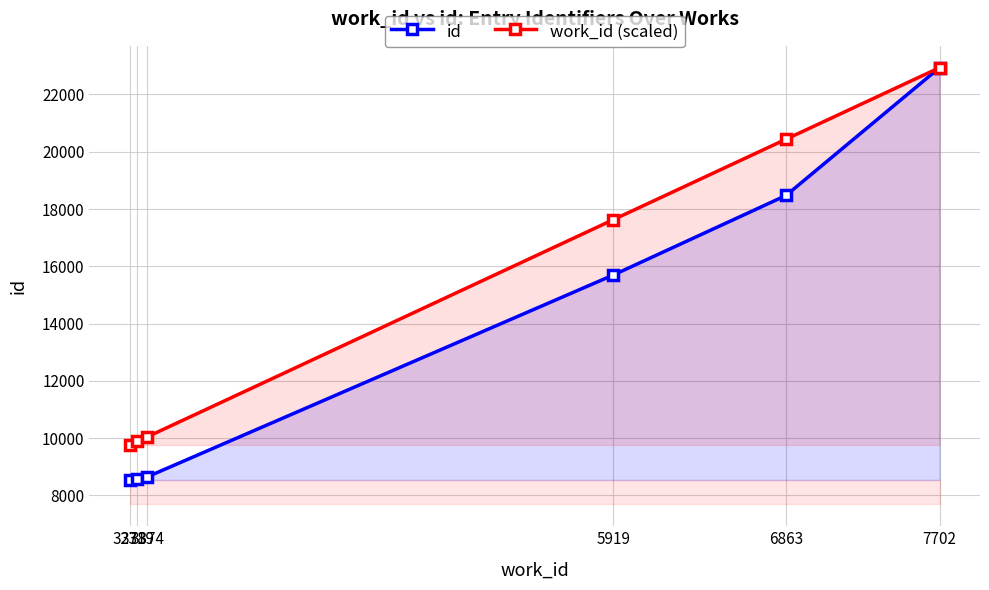

At which category is the sum across all series the highest?

7702